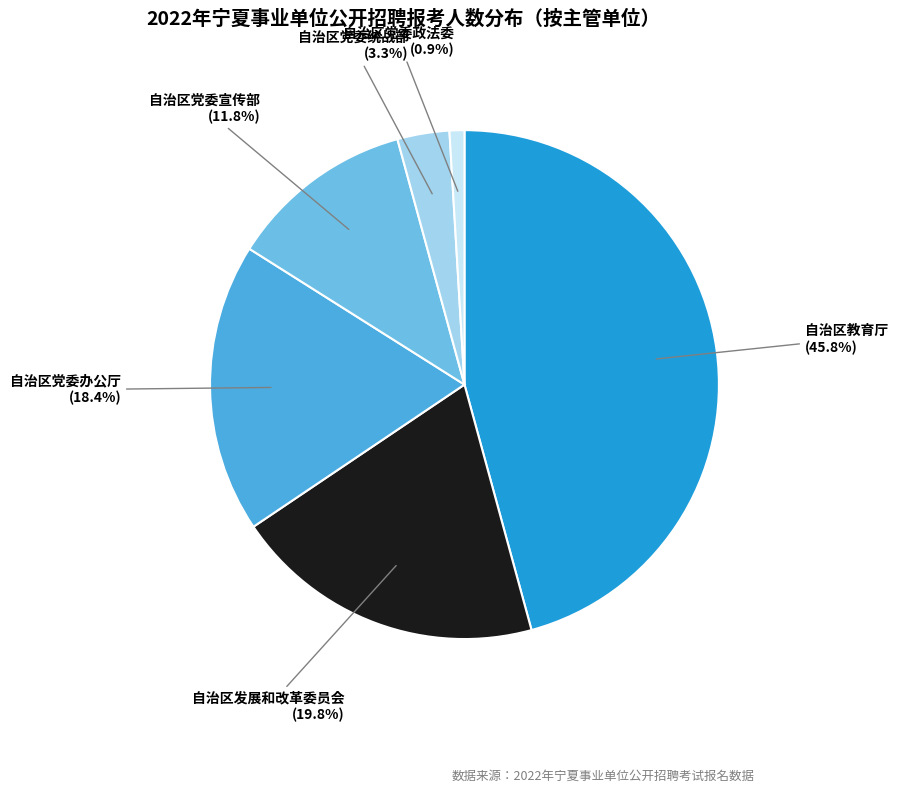

What is the smallest slice in the pie chart?

自治区党委政法委